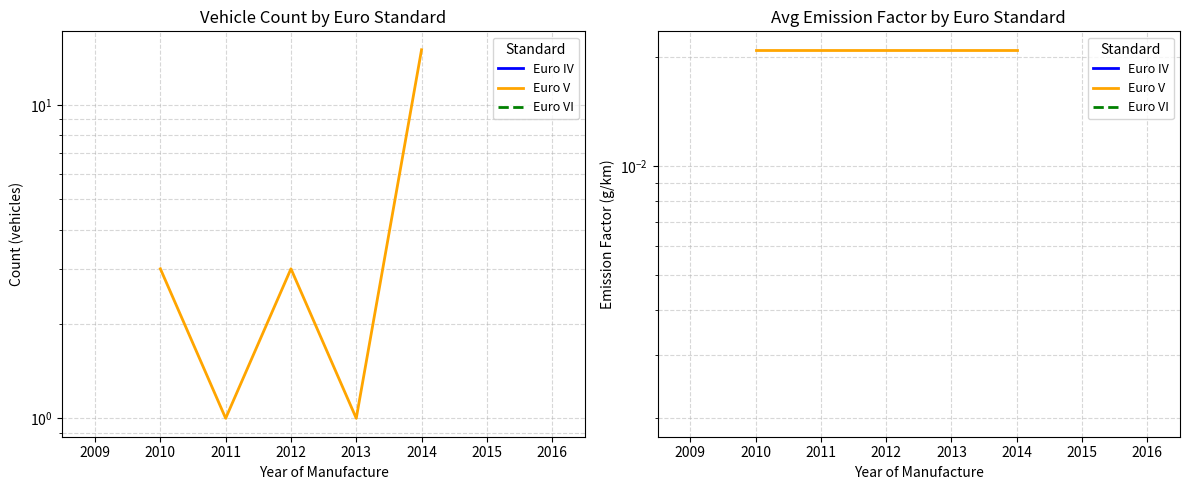

Rank the series by their average value, from lowest to highest.

Euro IV, Euro V, Euro VI